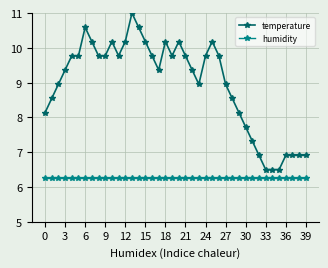

True or false: humidity and temperature cross at least once.

False